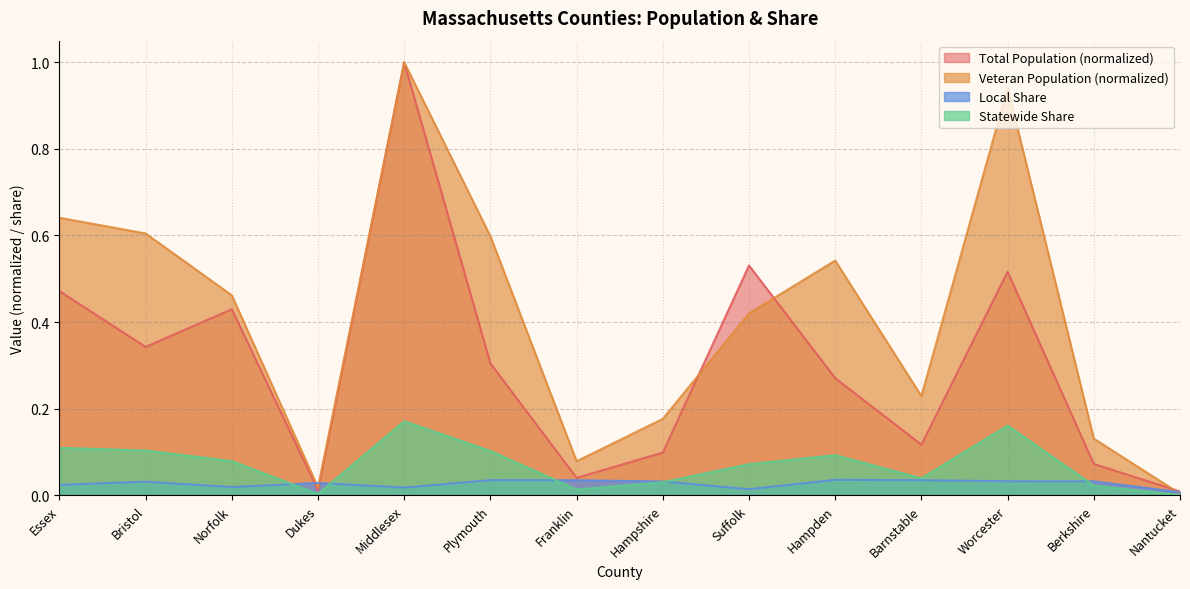

Where is the first local maximum for Total Population?

Norfolk